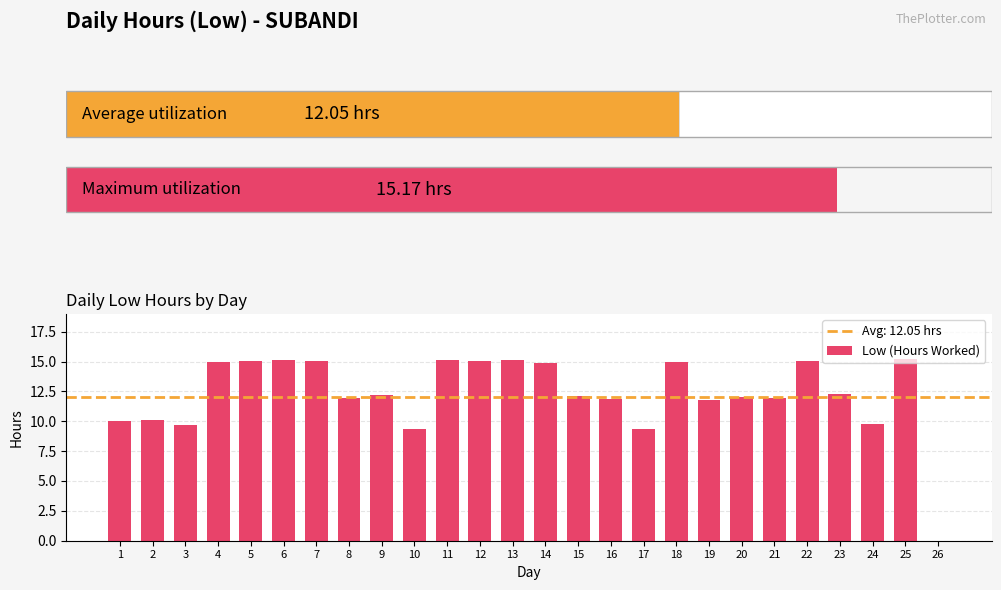

Does the chart contain stacked bars?

No